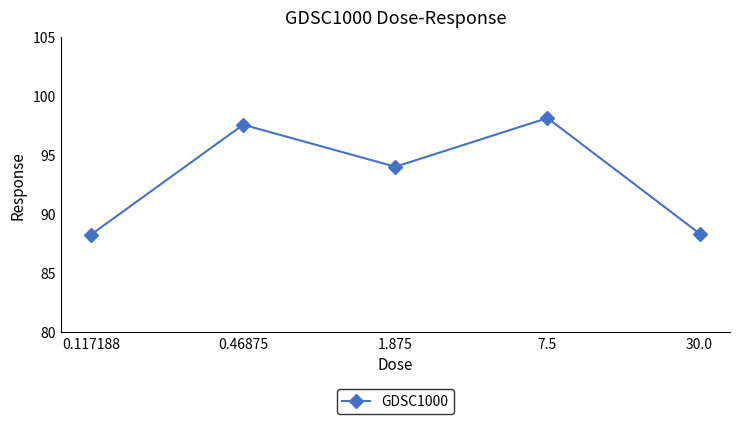

What is the smallest value displayed?

88.3